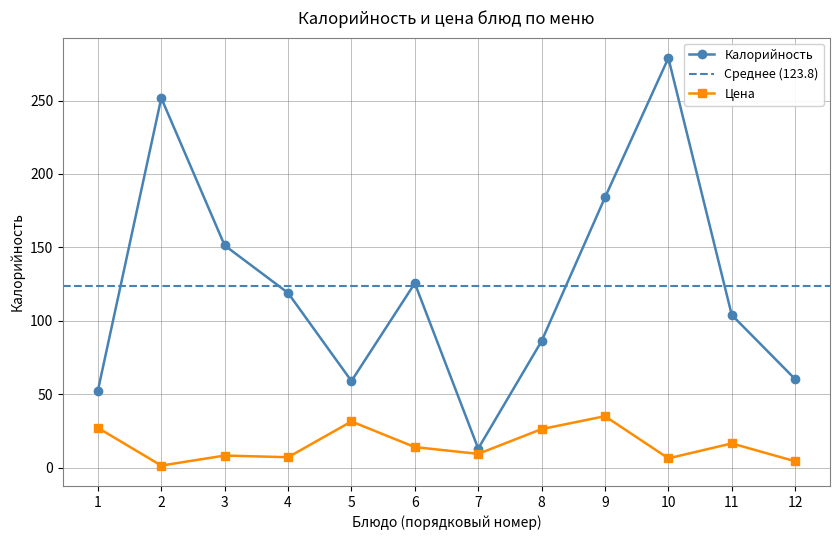

What is the value of the Калорийность point at the 5th from the left?

59.0